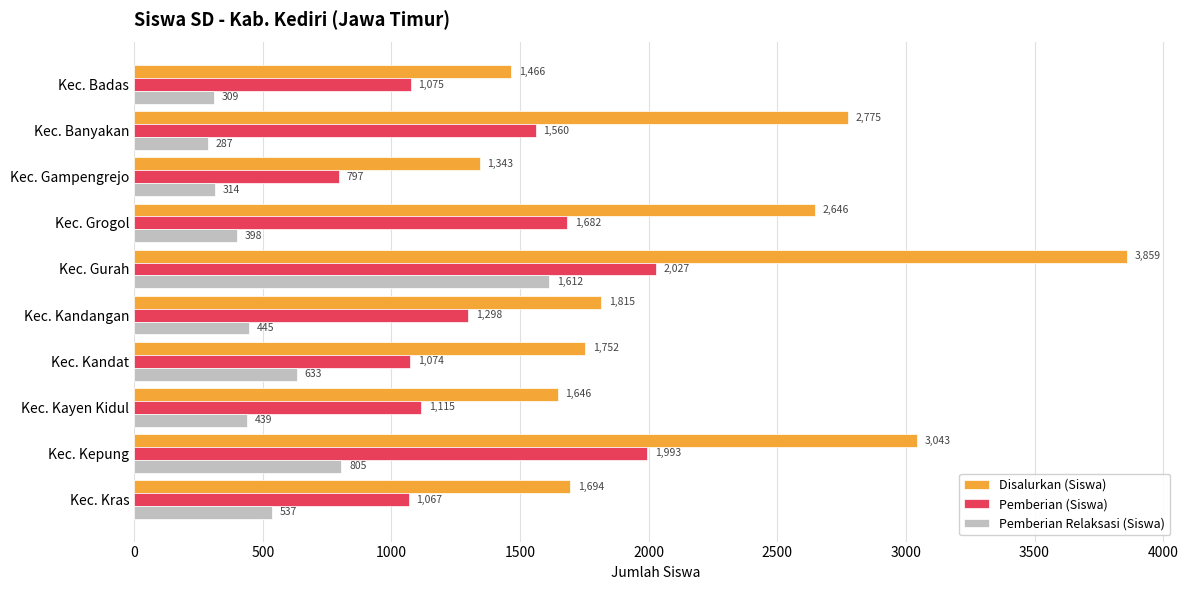

What is the minimum value shown in the chart?

287